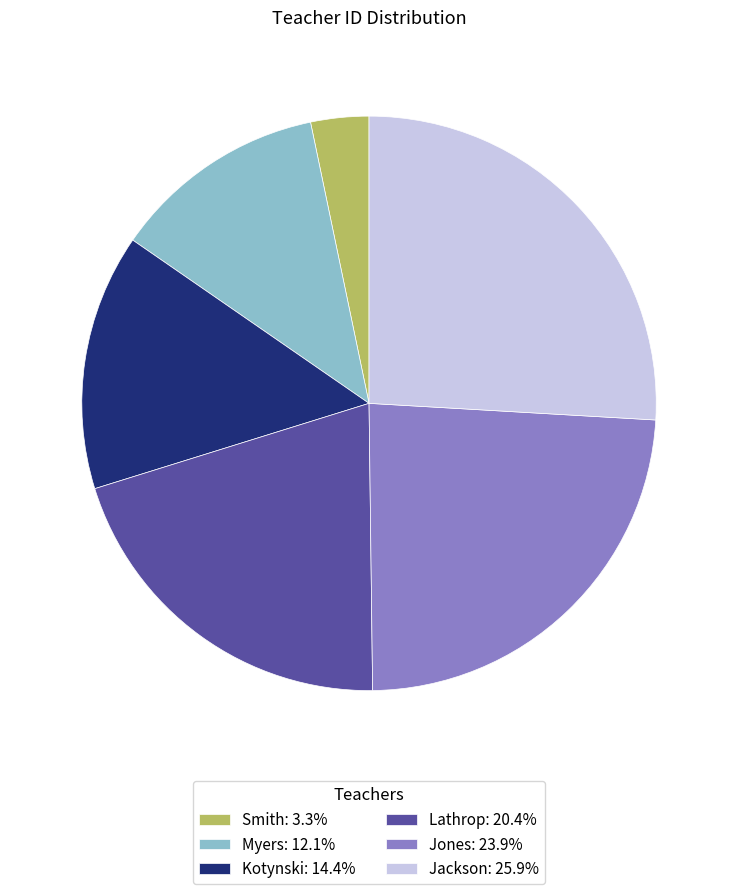

Is it true that Myers is 12% of the pie?

True